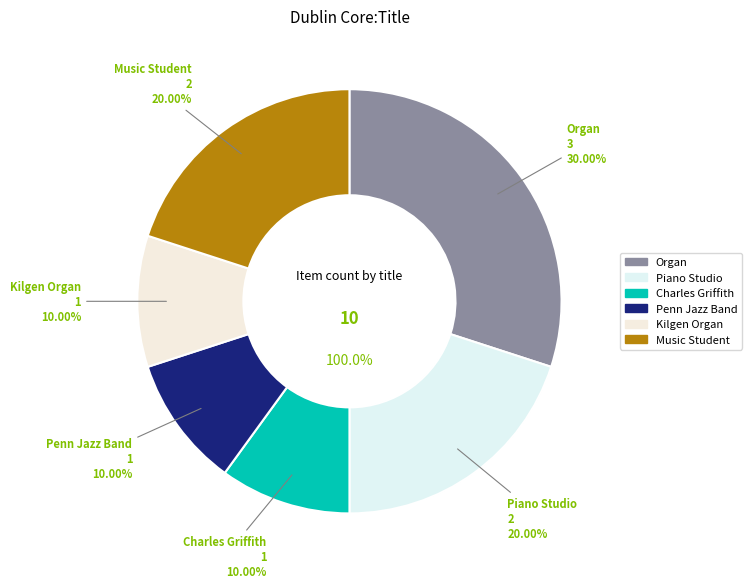

To the nearest percent, what is the average slice percentage?

17%